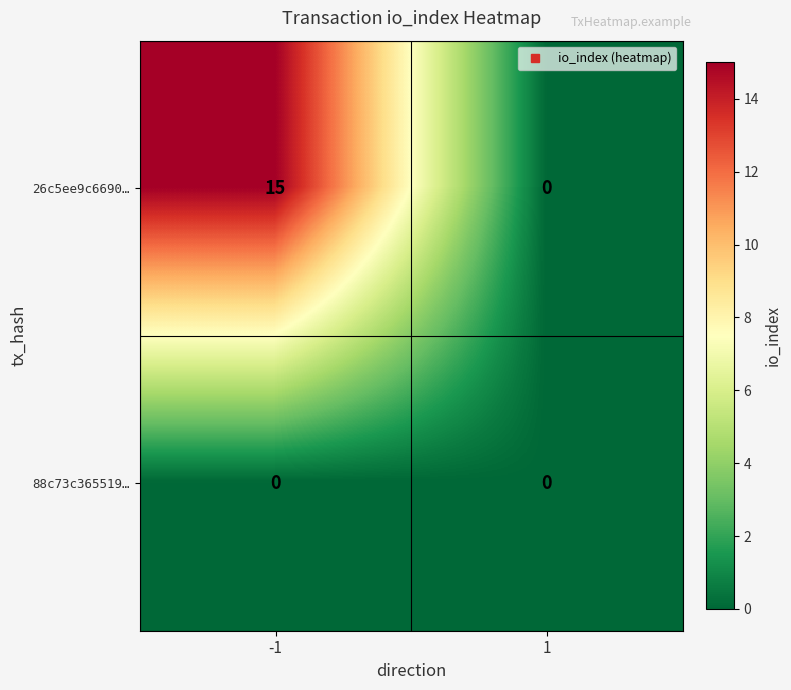

What is the difference between the highest and lowest values at -1?

15